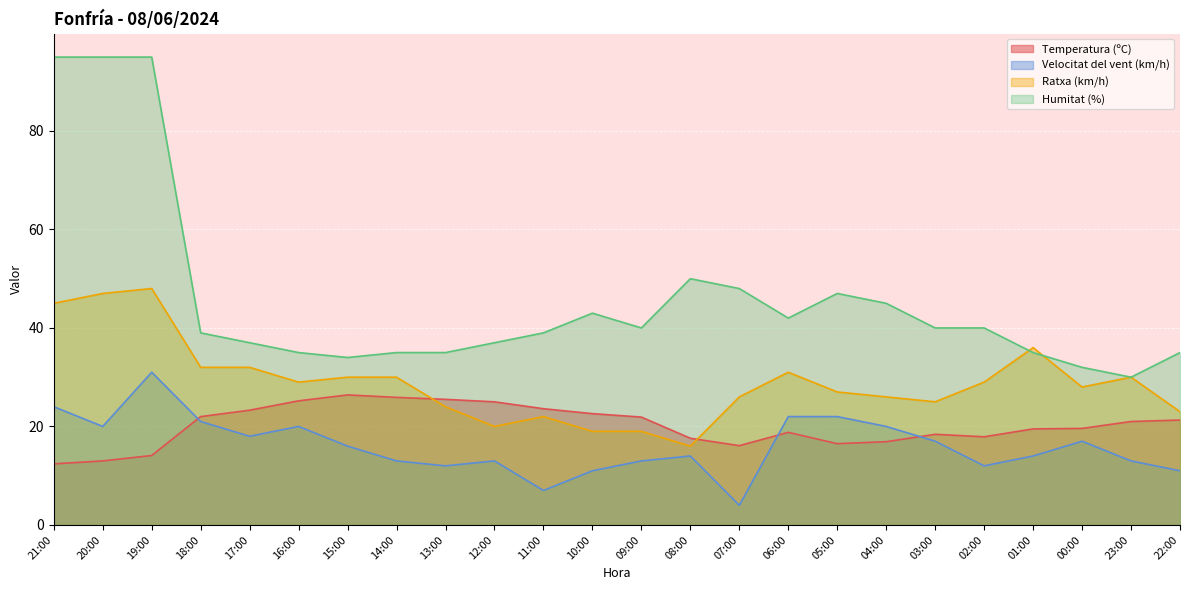

The value of Temperatura (ºC) at 01:00 is 19.5. True or false?

True